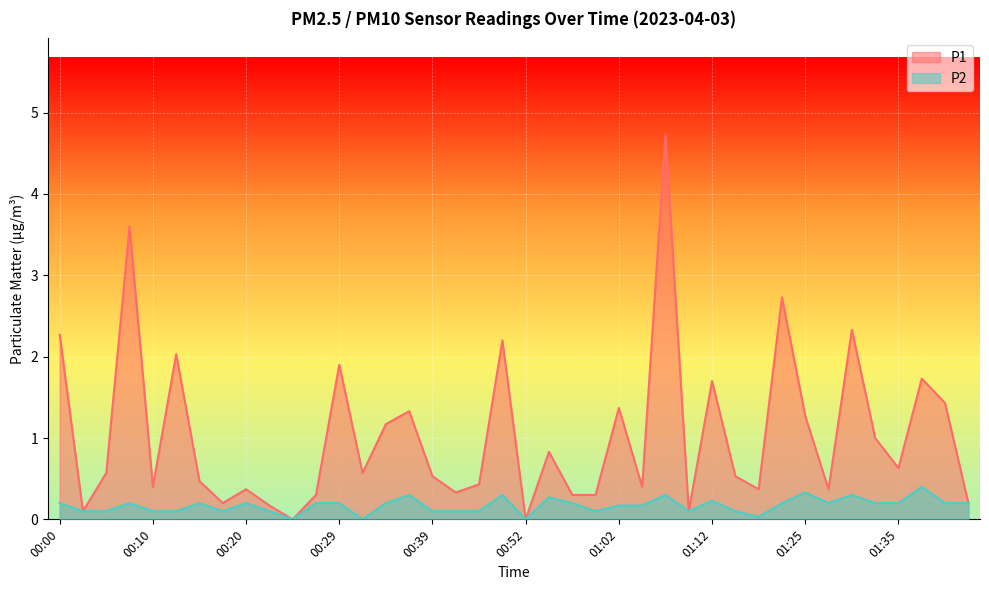

Which series has the largest total across all categories?

P1